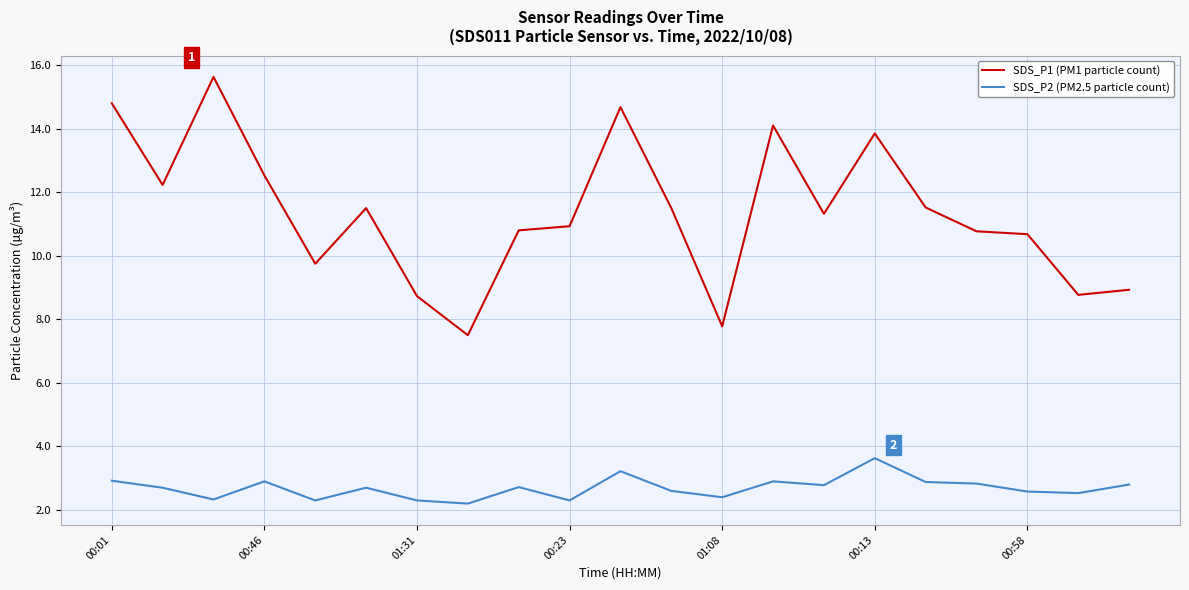

What is the difference between the second highest and minimum values in the SDS_P1 (PM1 particle count) series?

7.3